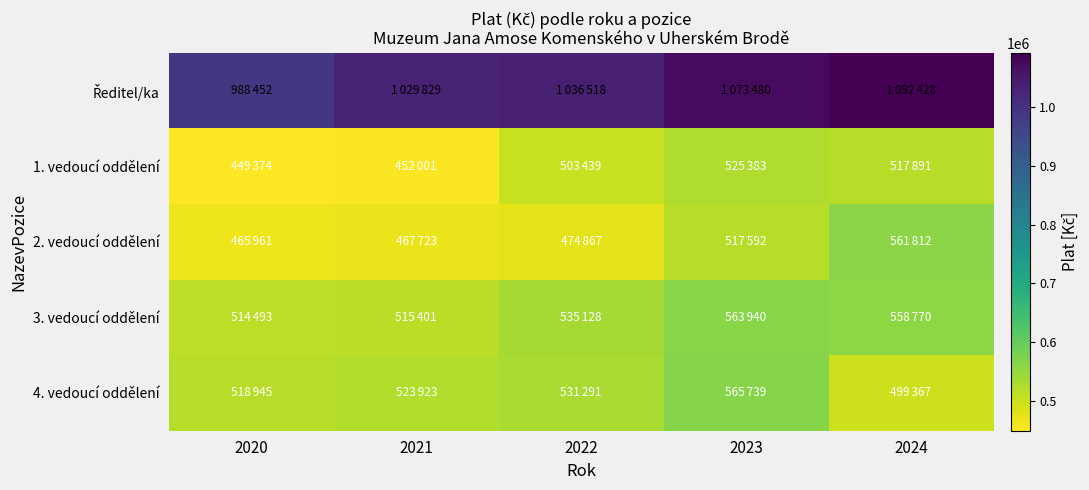

What is the spread (max minus min) of values at 2024?

593061